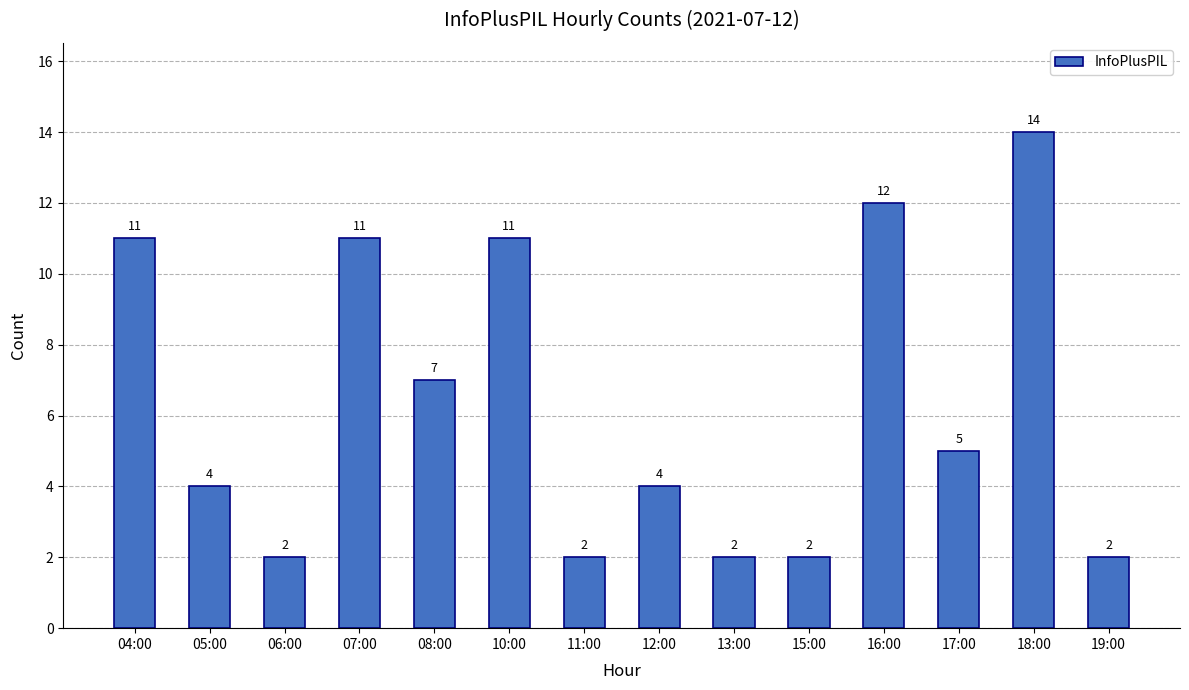

What position from the left is 17:00?

12